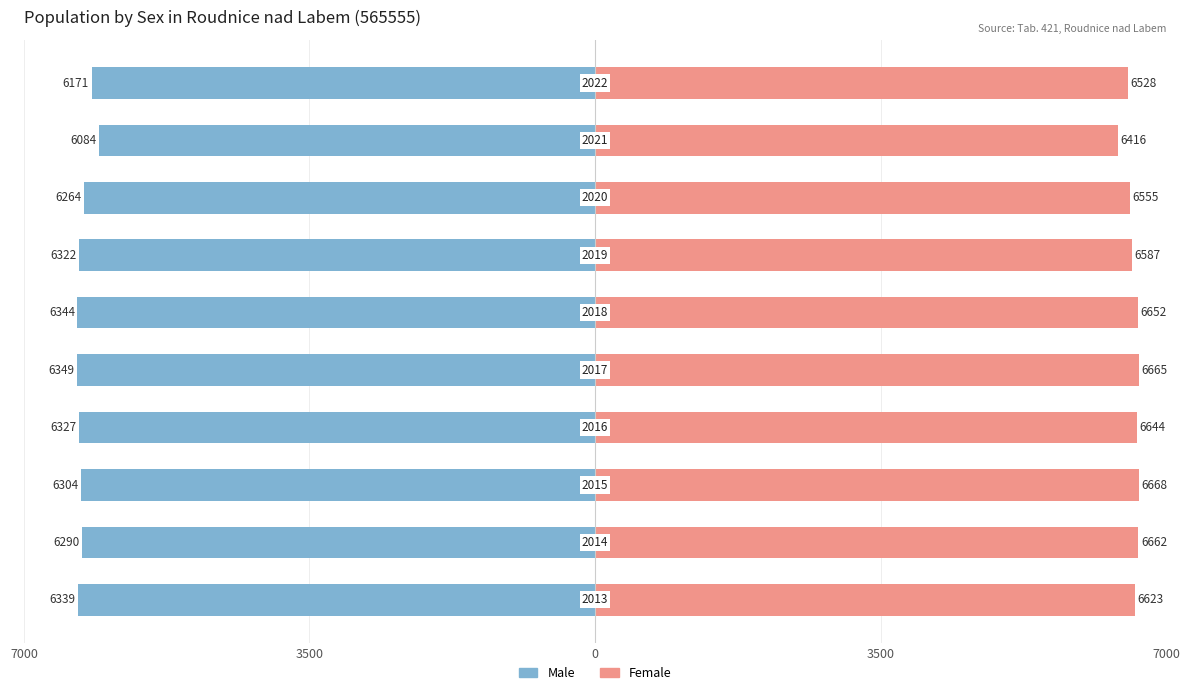

What are all the series names shown in the legend?

Male, Female